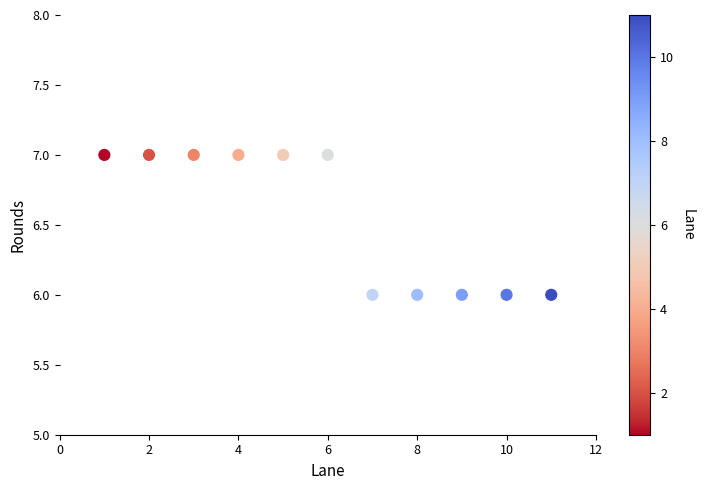

What is the average Y value?

7